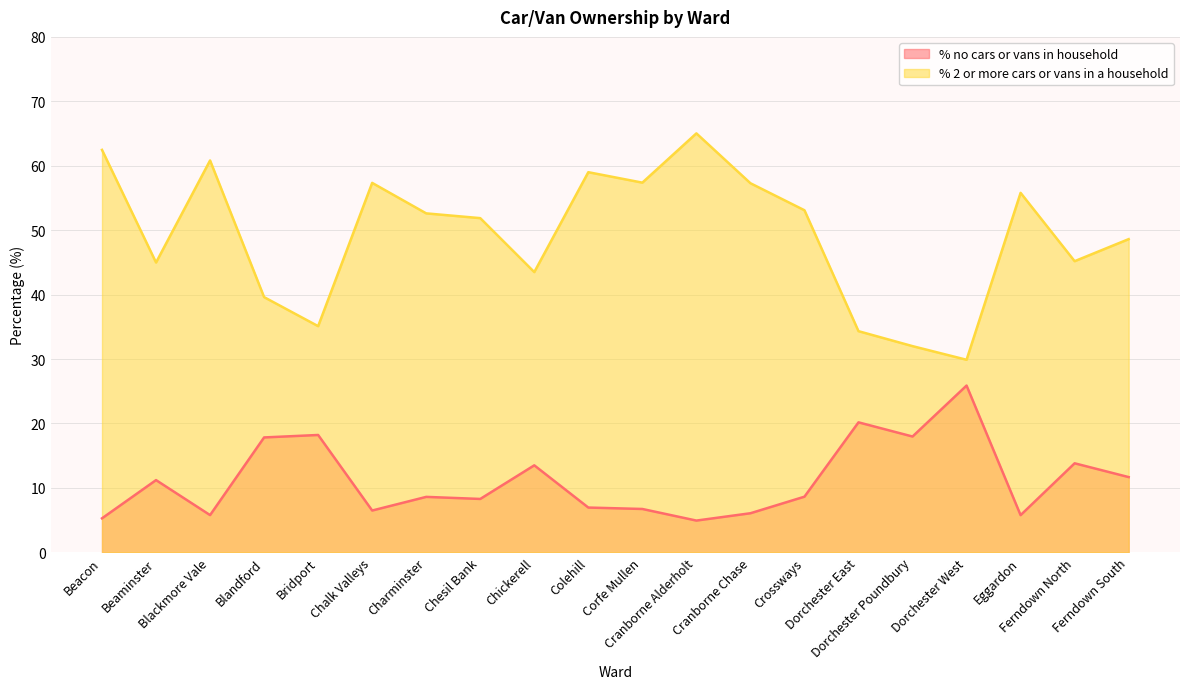

What is the spread (max minus min) of values at Cranborne Chase?

51.2